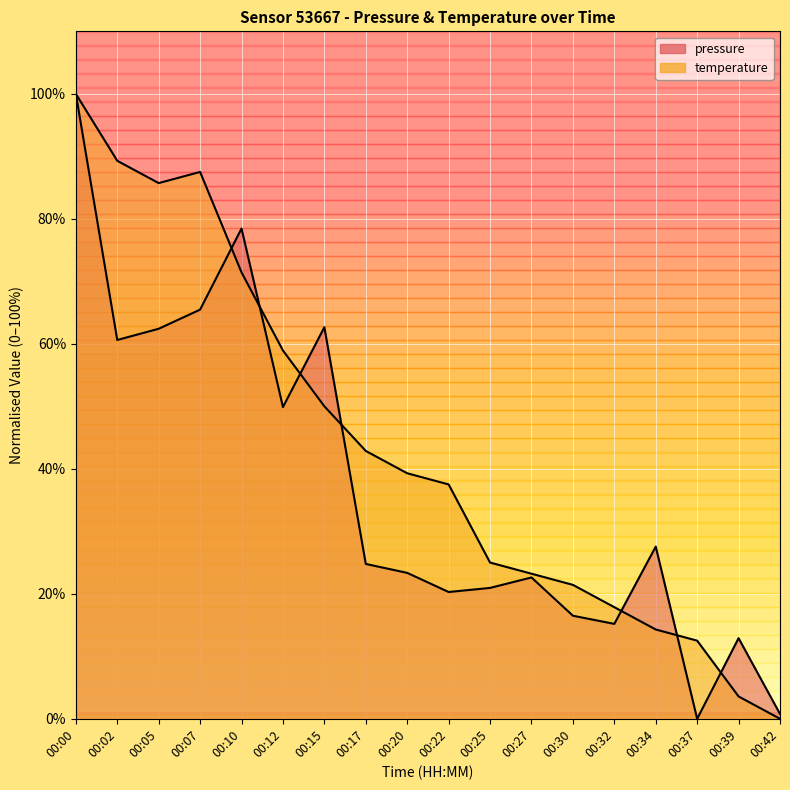

Which series ends up on top after the final intersection of temperature and pressure?

pressure